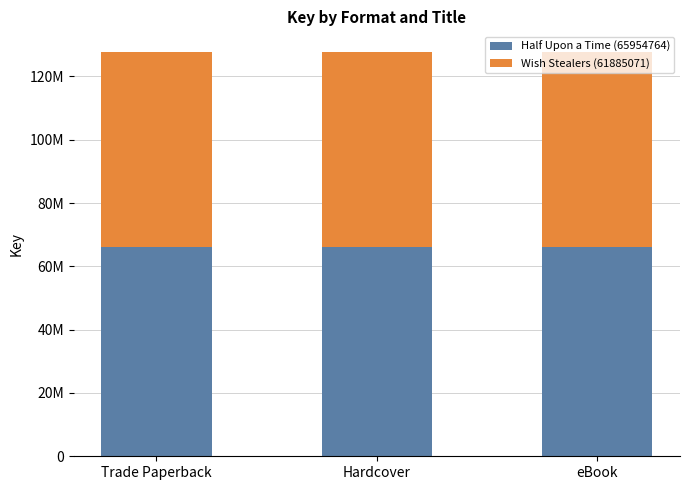

Does the chart contain stacked bars?

Yes